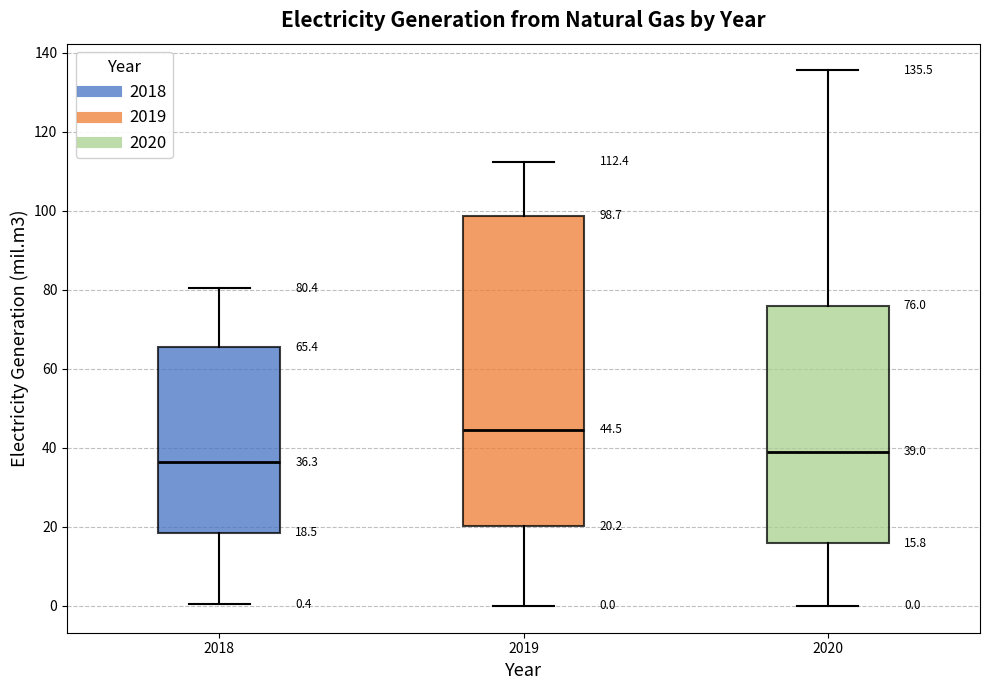

Which box has the lowest median line?

2018